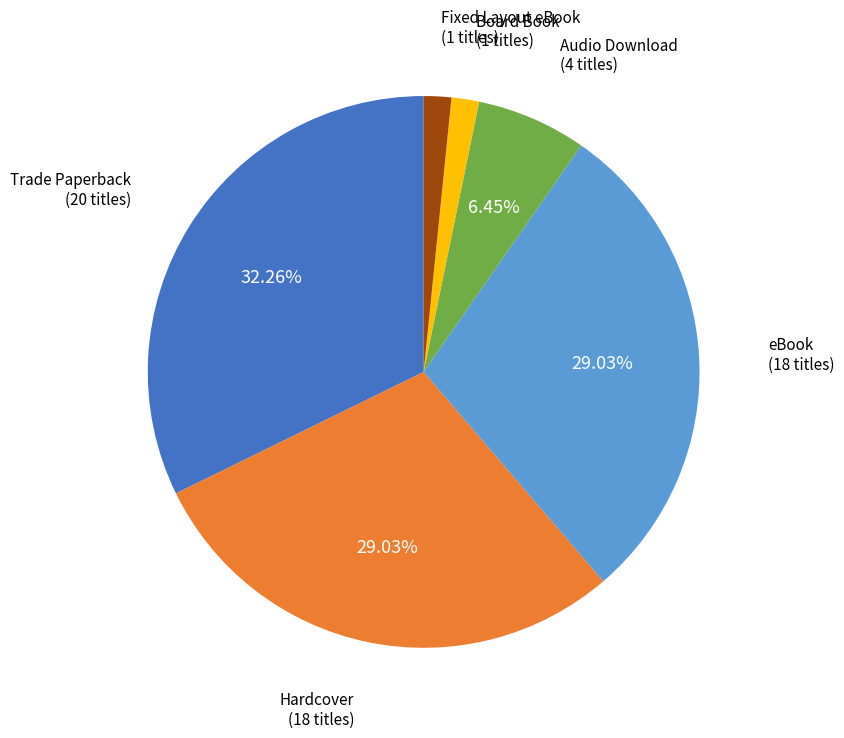

Approximately how many times larger is the value at Trade Paperback compared to Fixed Layout eBook?

20.0